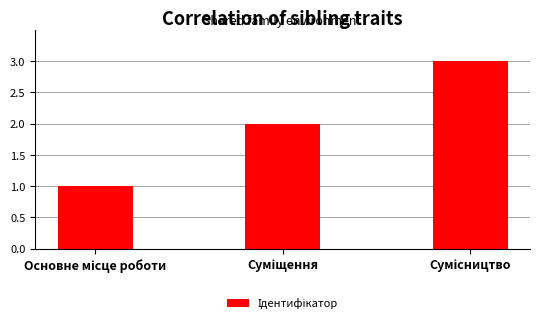

What is the maximum value shown in the chart?

3